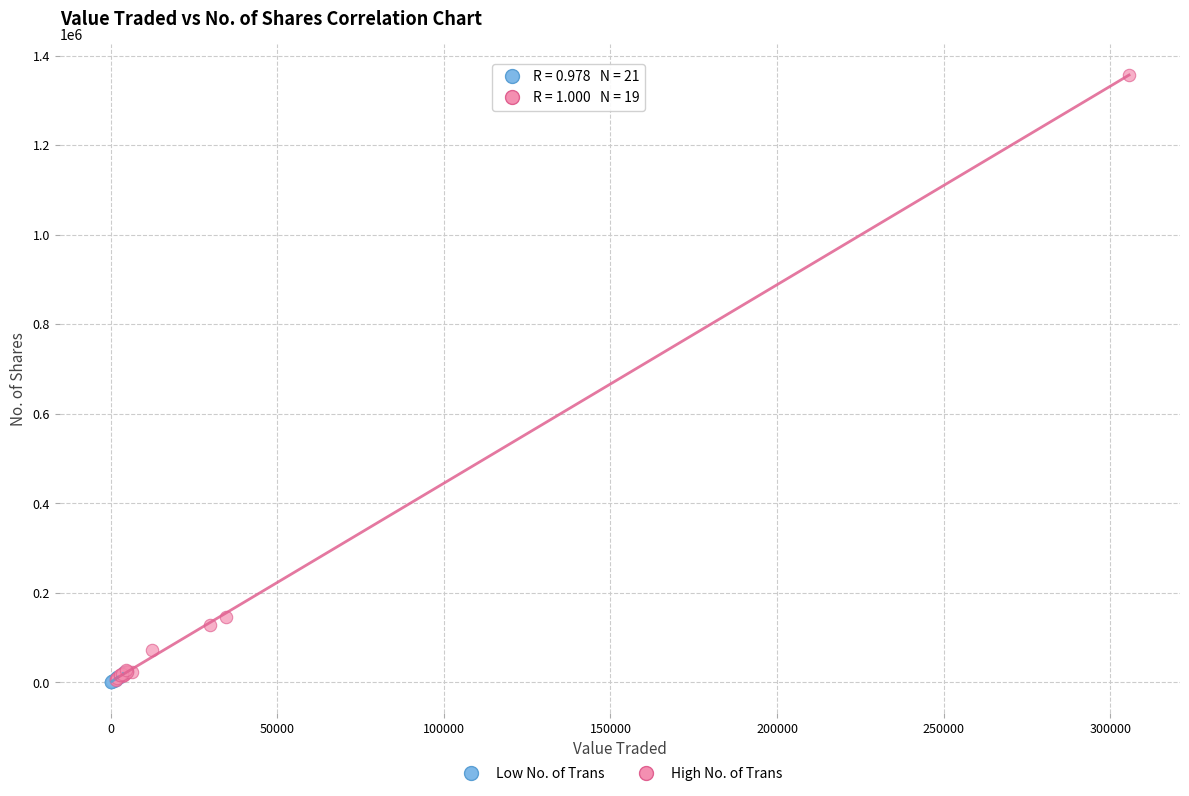

Which series has the widest spread of Y values?

High No. of Trans